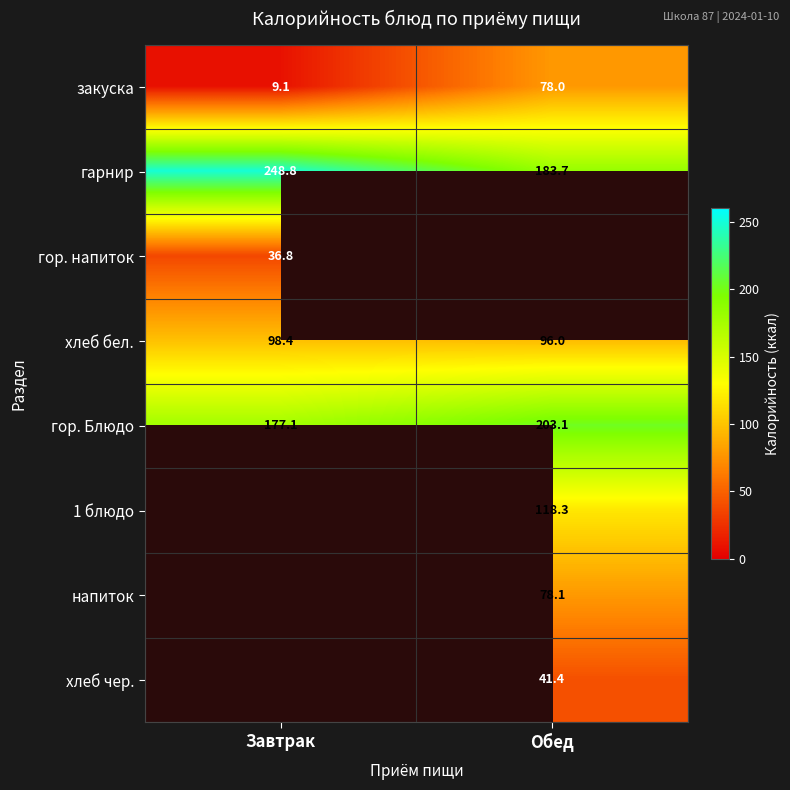

Which category has the highest value in the гарнир series?

Завтрак